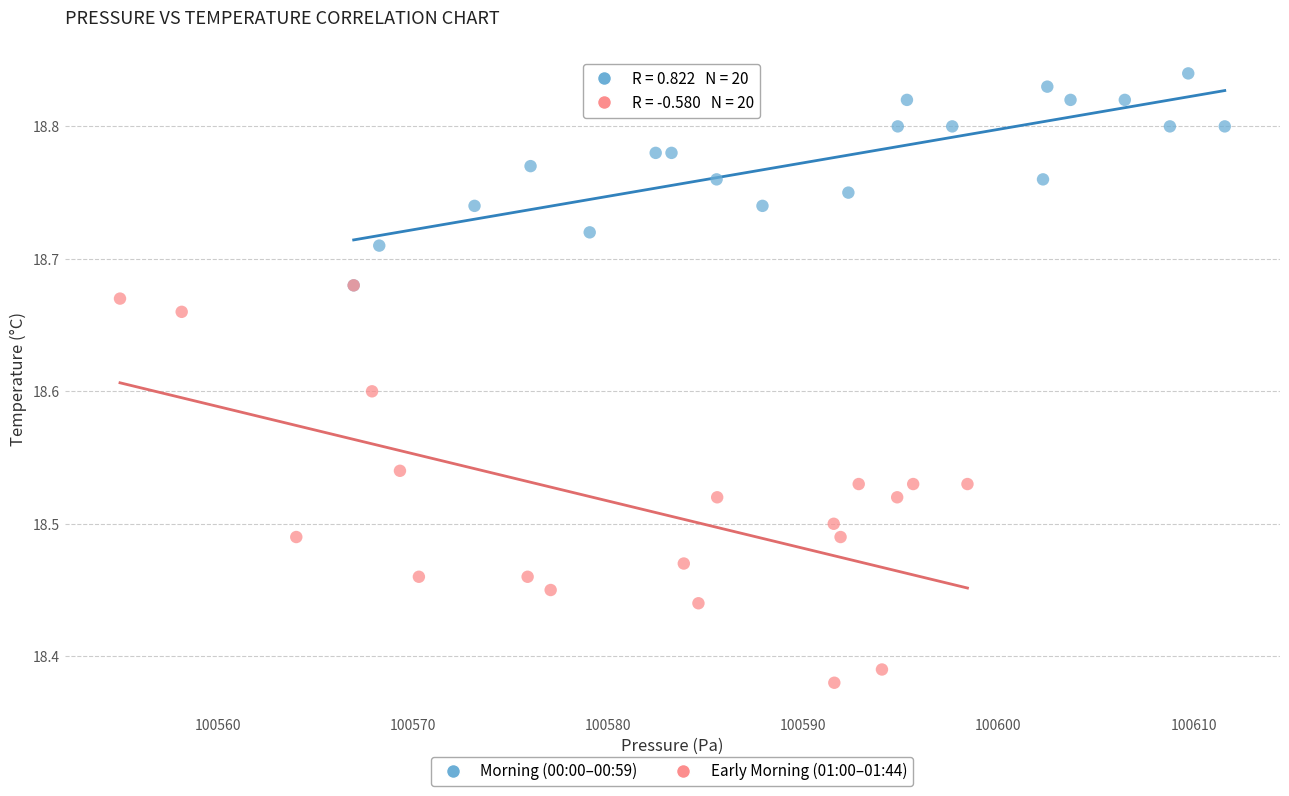

Which series has the widest spread of Y values?

Early Morning (01:00–01:44)